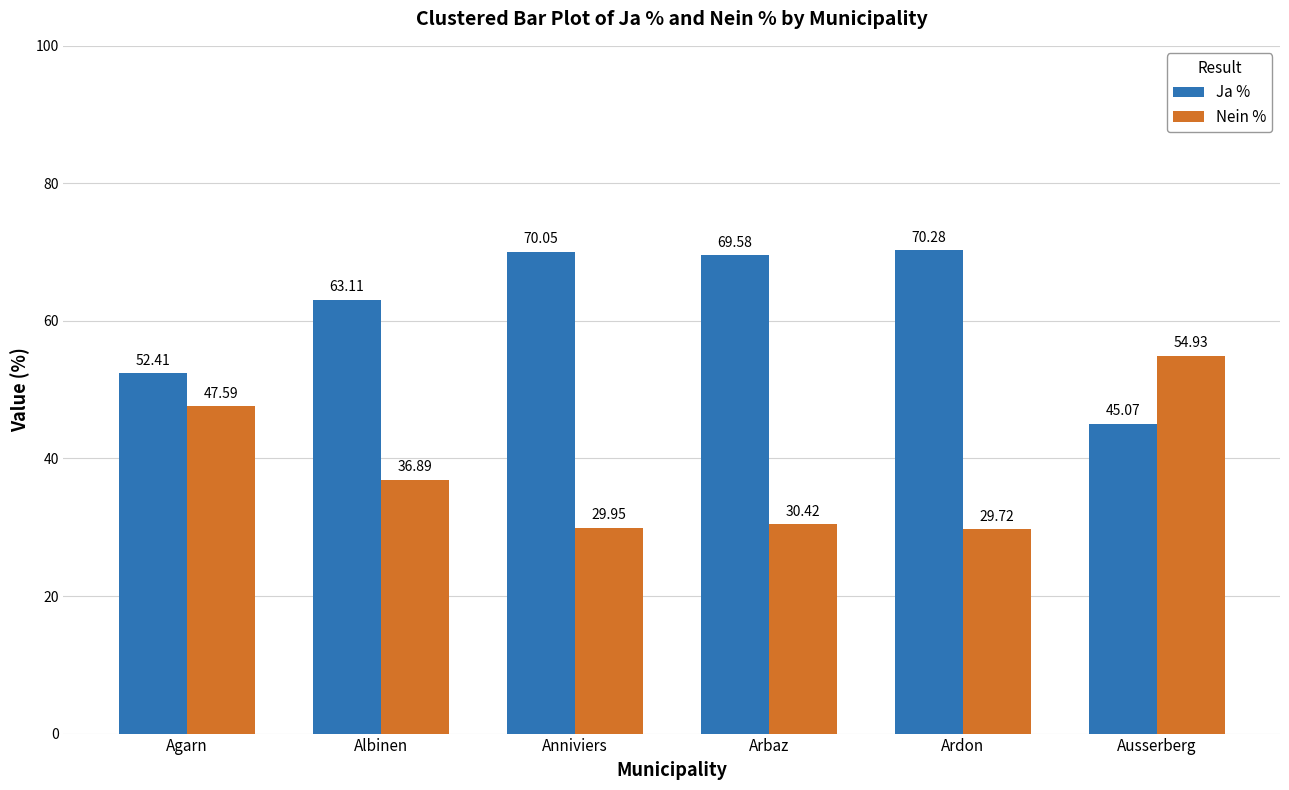

List the series in order of their overall mean, lowest first.

Nein %, Ja %